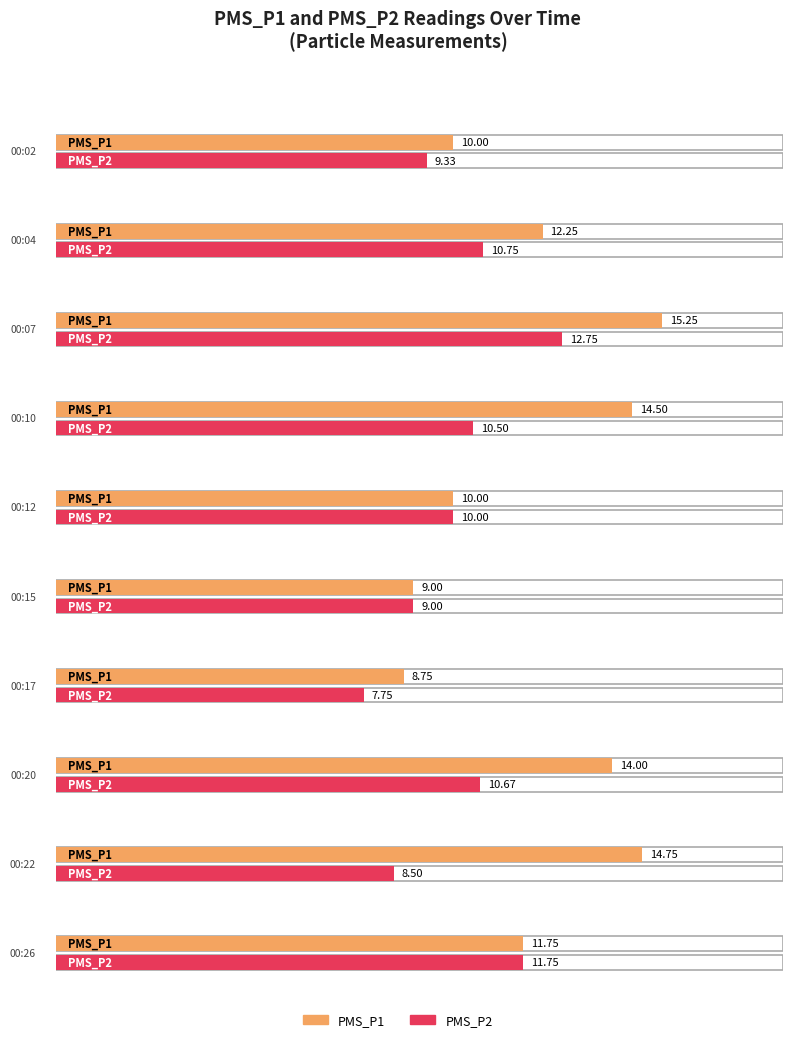

What is the difference between the maximum and minimum values in the PMS_P1 series?

6.5